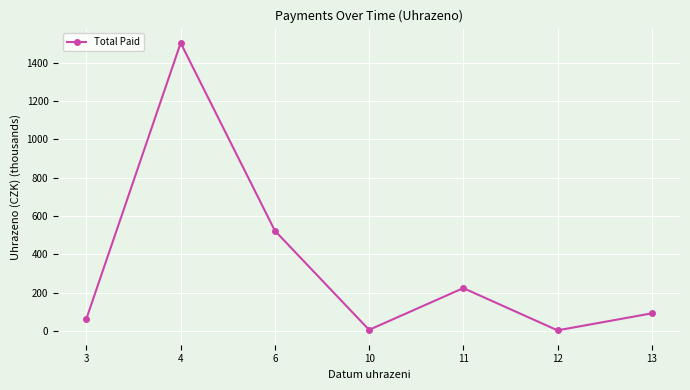

How many points are higher than both their immediate neighbors (excluding endpoints)?

2